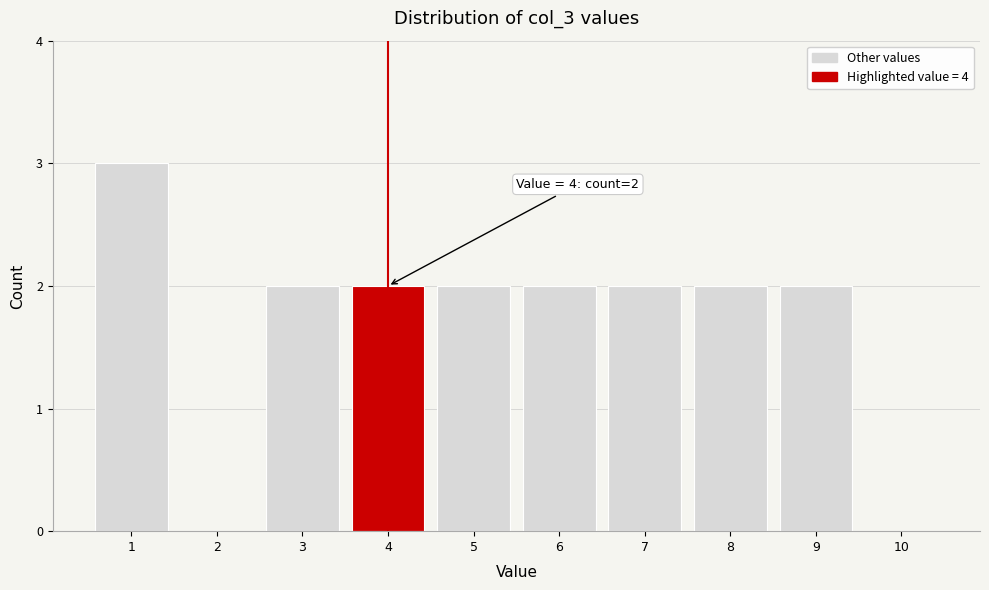

Reading left to right, transcribe all the data shown in this chart.

1=3	2=0	3=2	4=2	5=2	6=2	7=2	8=2	9=2	10=0